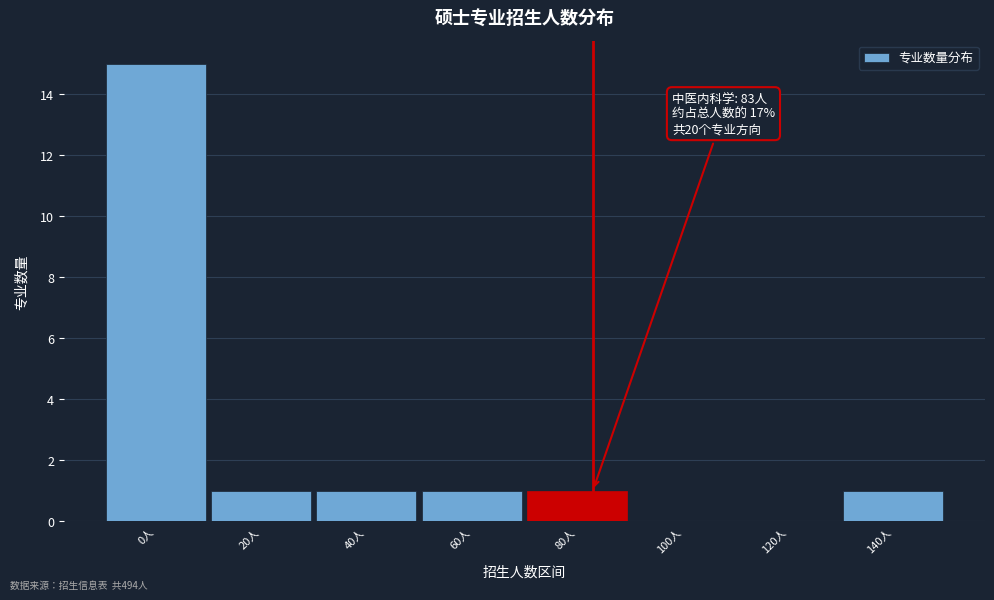

Reading left to right, list all the values displayed in this chart.

0人=15	20人=1	40人=1	60人=1	80人=1	100人=0	120人=0	140人=1